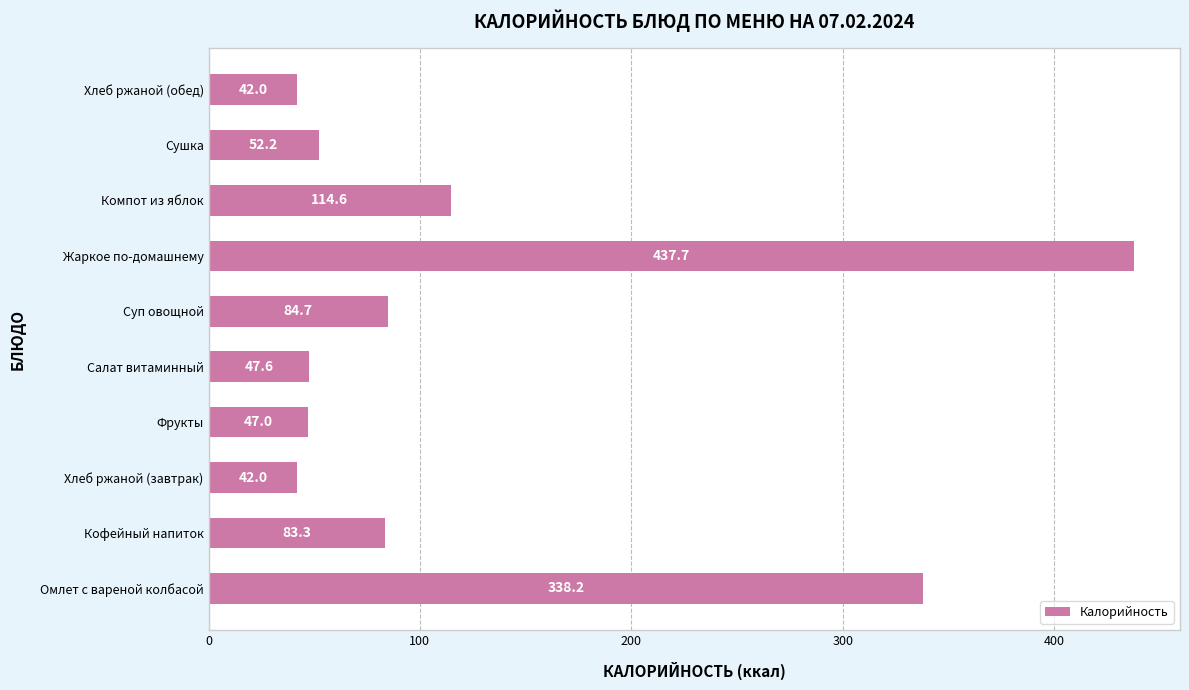

Approximately how many times larger is the value at Хлеб ржаной (обед) compared to Хлеб ржаной (завтрак)?

1.0